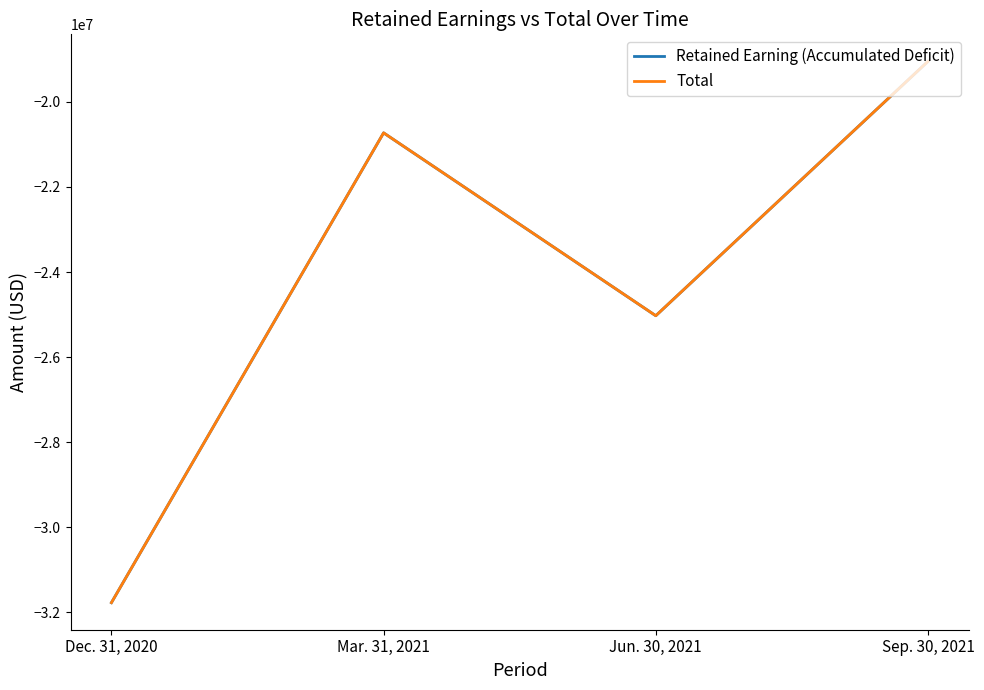

What is the sum of the Total values at Dec. 31, 2020 and Jun. 30, 2021?

-56796404